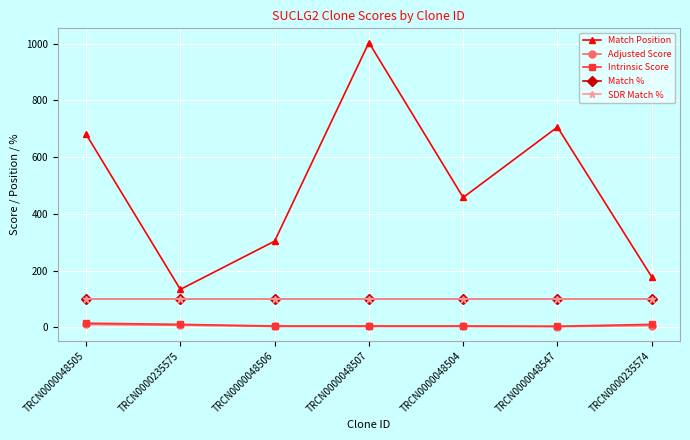

Is this an area chart (filled region under the line)?

No